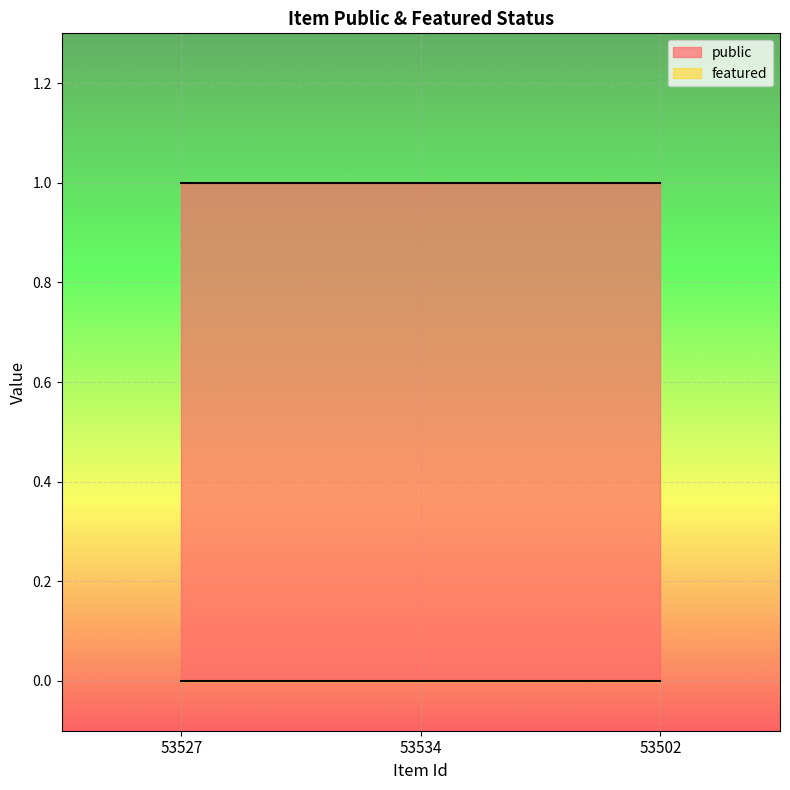

Where is featured nearest to the value 0?

53527